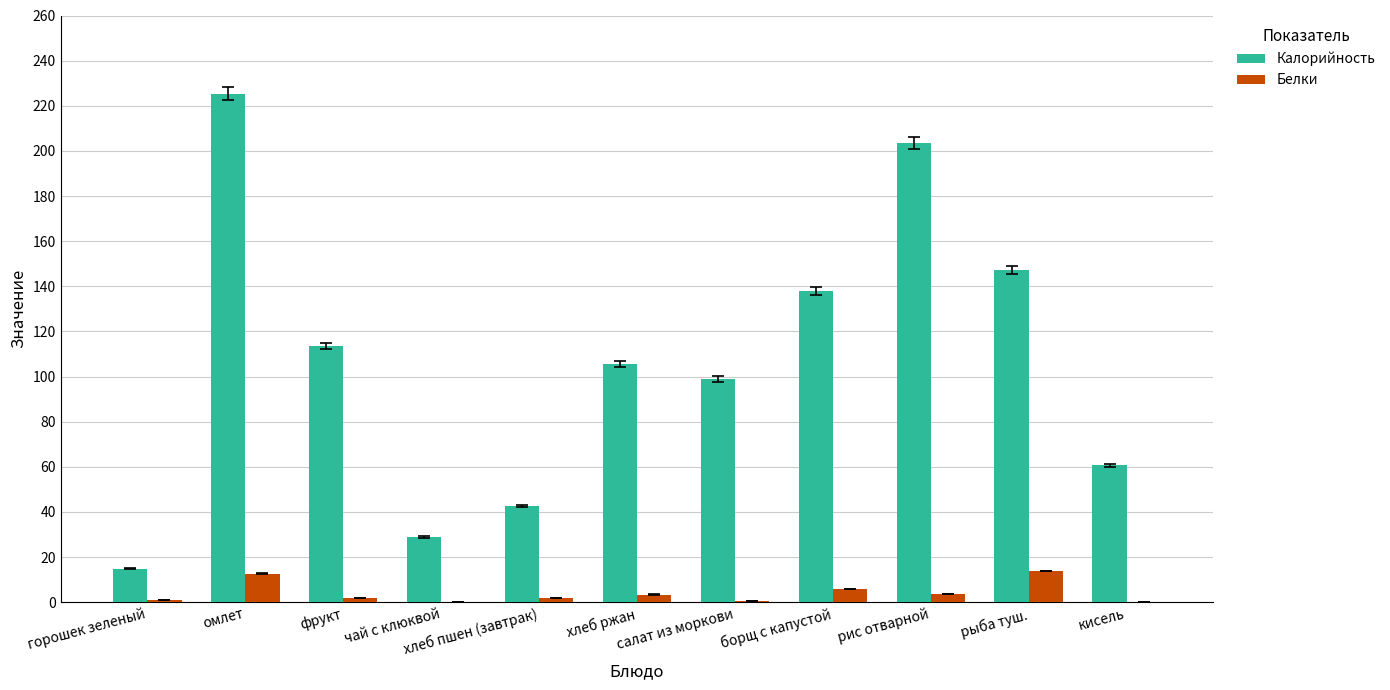

How many groups of bars are there?

11